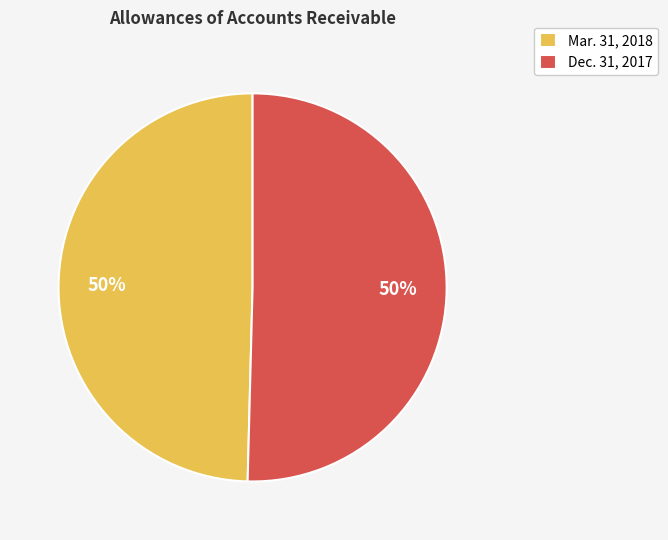

Is the sum of Mar. 31, 2018 and Dec. 31, 2017 greater than half?

Yes